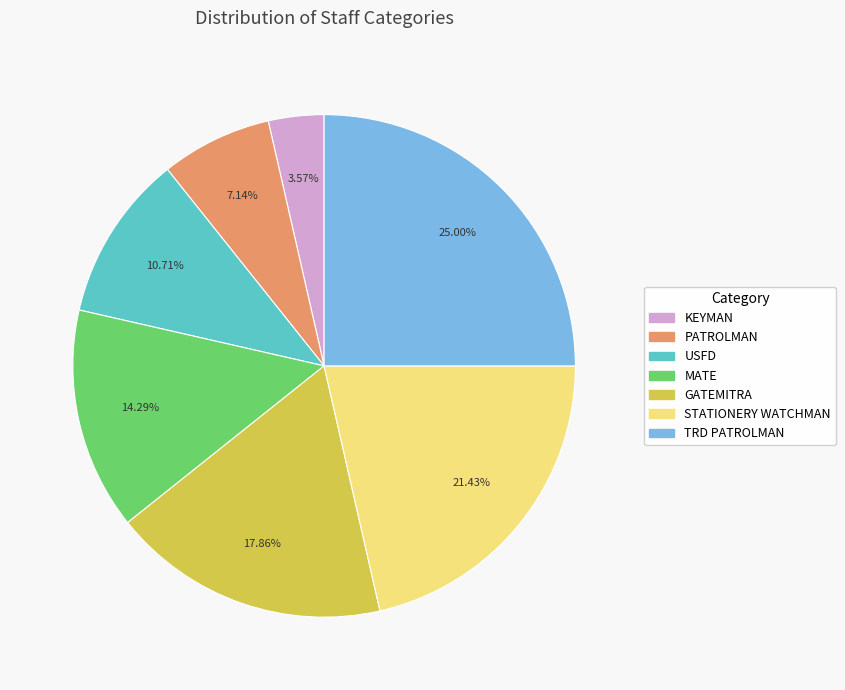

Is there a majority slice in this chart?

No